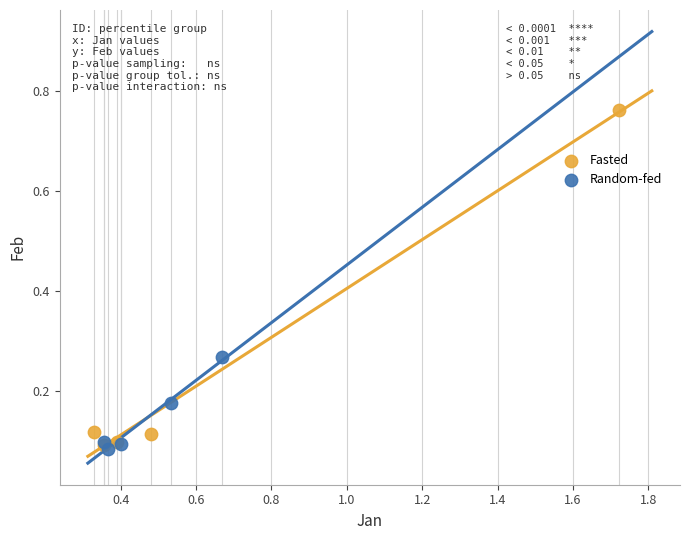

Which series has the widest spread of Y values?

Fasted